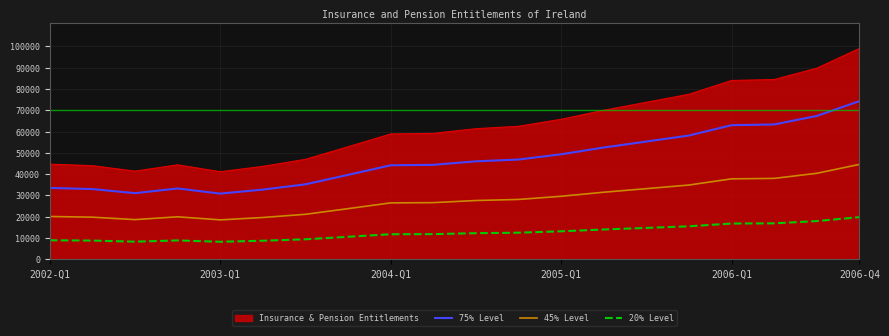

Which series has the widest spread of values?

Insurance & Pension Entitlements